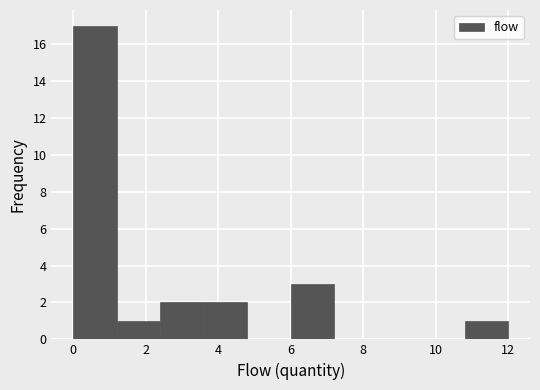

Reading left to right, list every bar in this chart as the range it spans on the x-axis followed by its height. The values are not printed on the chart, so give them approximately, as read against the axis.

0.0 to 1.2: 17
1.2 to 2.4: 1
2.4 to 3.6: 2
3.6 to 4.8: 2
4.8 to 6.0: 0
6.0 to 7.2: 3
7.2 to 8.4: 0
8.4 to 9.6: 0
9.6 to 10.8: 0
10.8 to 12.0: 1